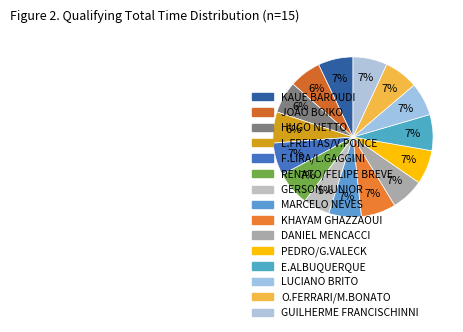

What is the largest slice in the pie chart?

E.ALBUQUERQUE